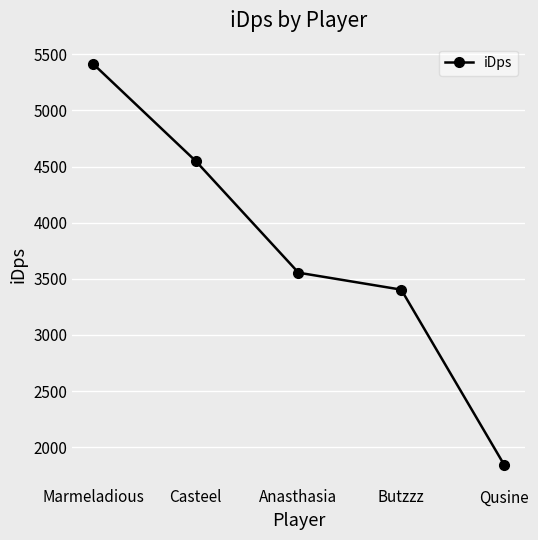

Reading right to left, what are all the values shown in this chart?

1846.4	3403.8	3554.8	4549.0	5415.7